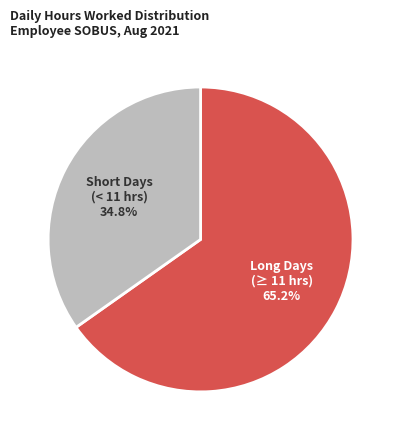

What percentage do Long Days (≥ 11 hrs) and Short Days (< 11 hrs) together represent?

100.0%